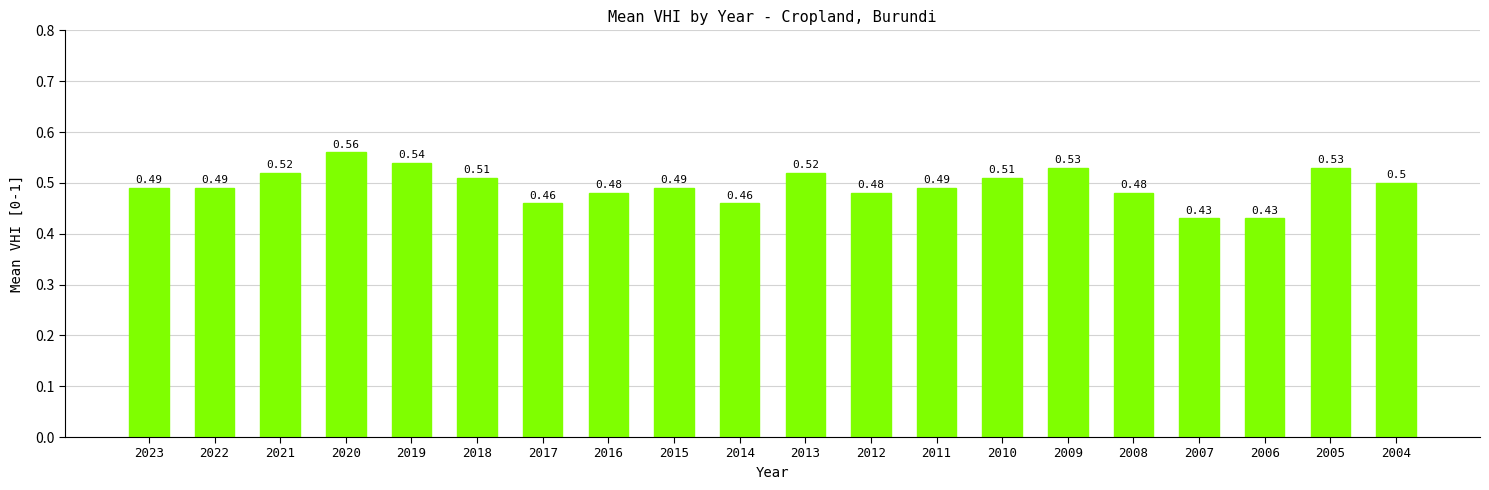

True or false: the data shows 0.5 at 2023.

True